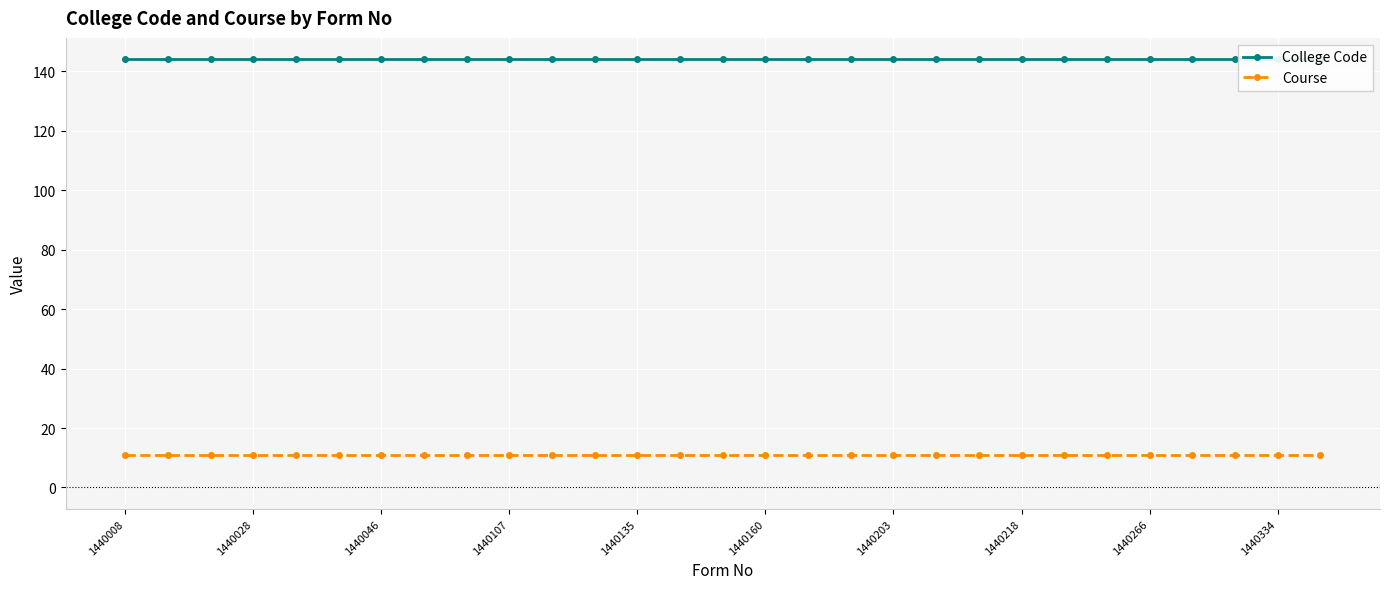

Between 23 and 26, which series saw the biggest shift?

College Code